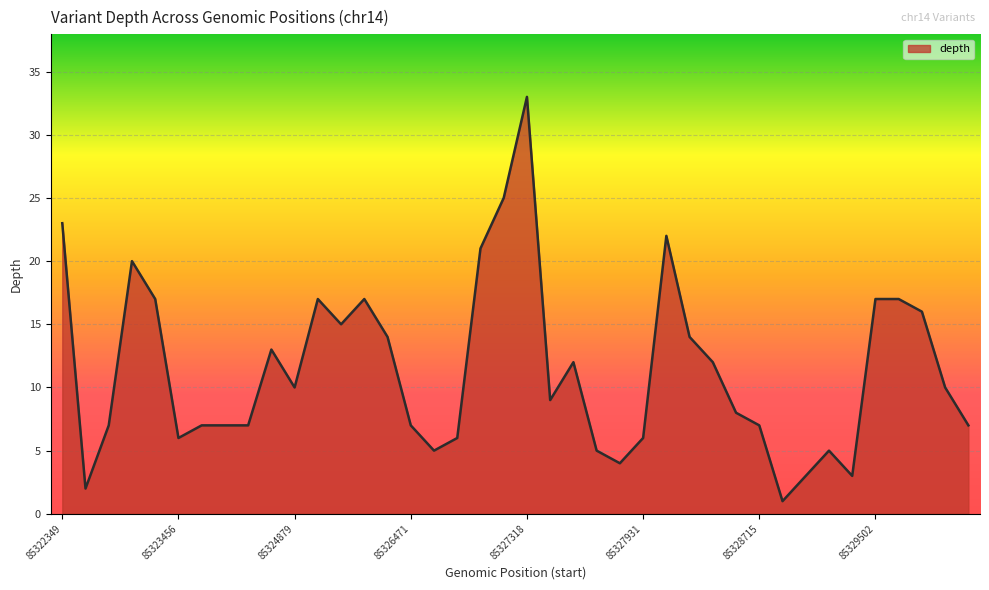

Reading left to right, list all the values displayed in this chart.

23	2	7	20	17	6	7	7	7	13	10	17	15	17	14	7	5	6	21	25	33	9	12	5	4	6	22	14	12	8	7	1	3	5	3	17	17	16	10	7